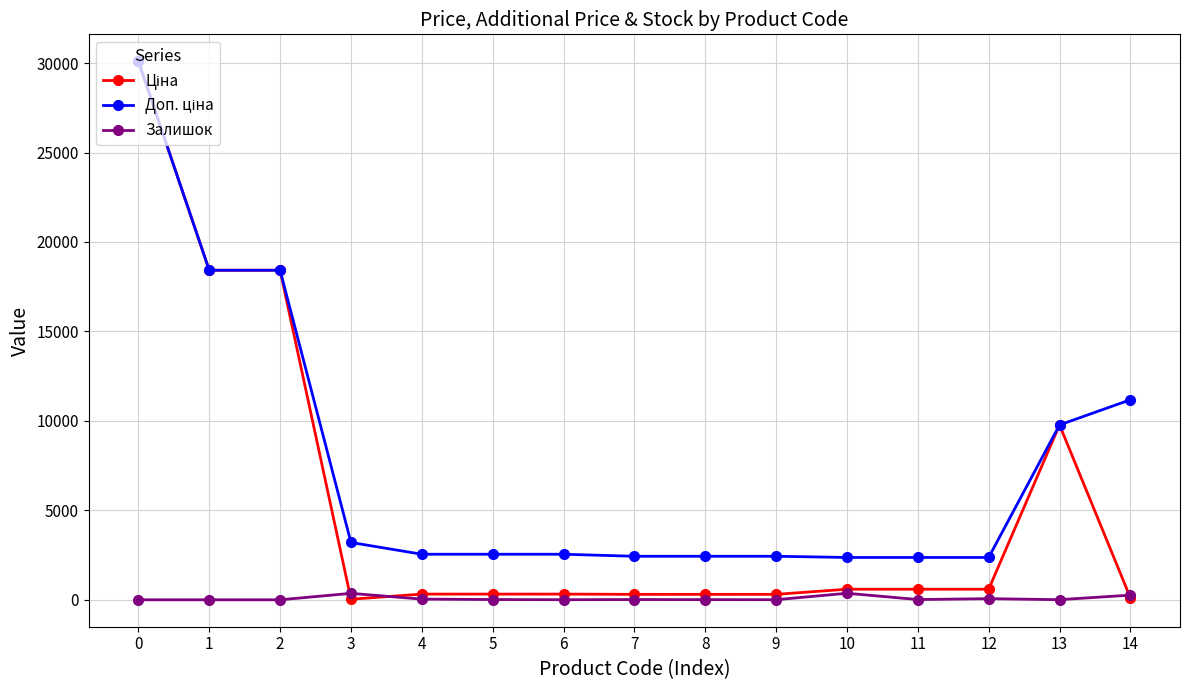

What is the spread (max minus min) of values at 2?

18420.9